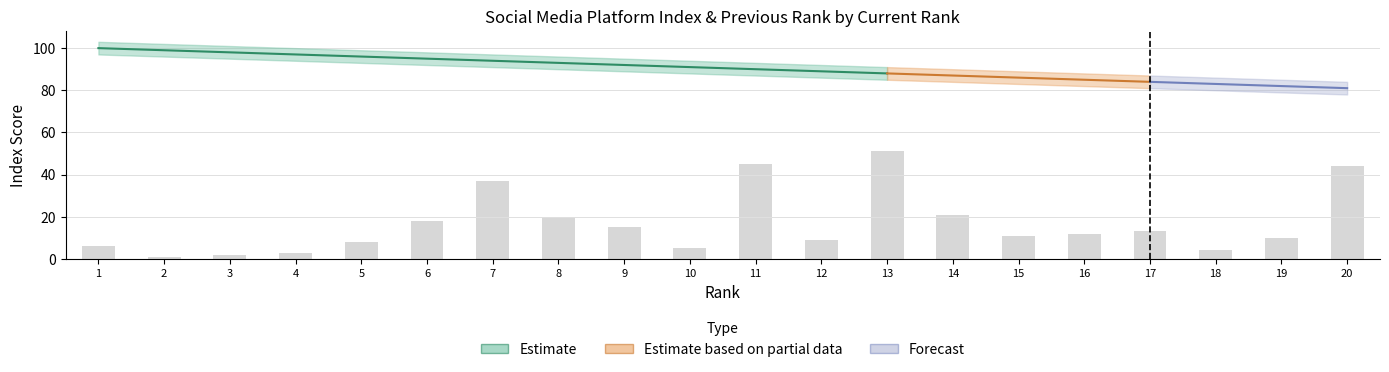

At 15, list the series in order from largest to smallest.

index_upper, index, index_lower, last_rank_upper, last_rank, last_rank_lower